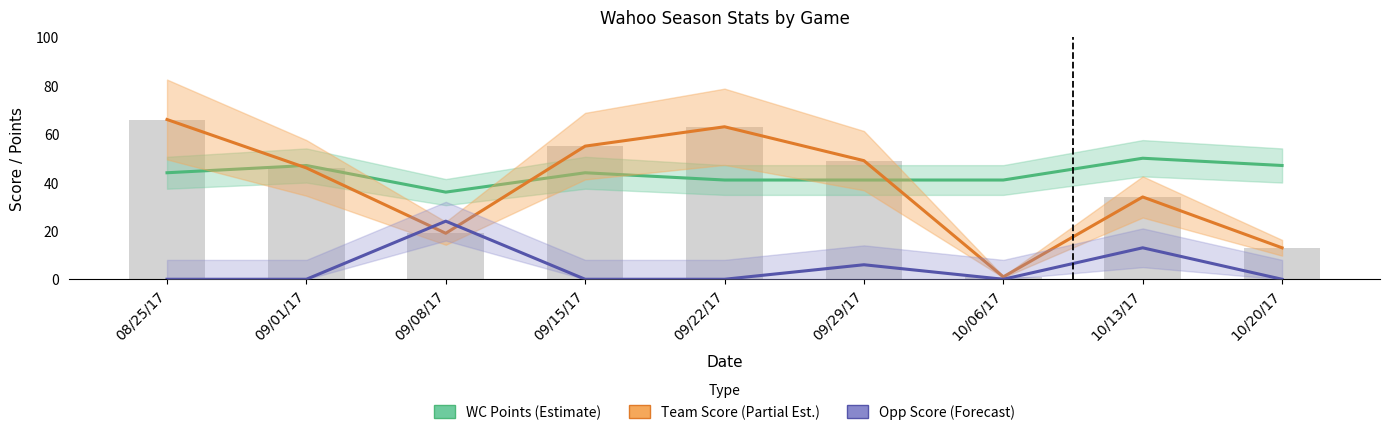

Which series has the largest total across all categories?

WC Points (Estimate)